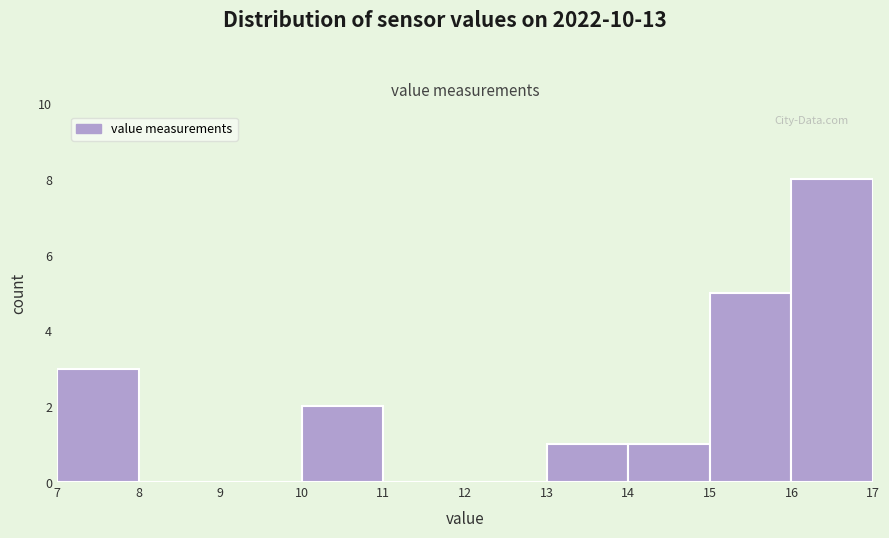

How tall is the bar that spans 14 to 15 on the x-axis? The values are not printed on the chart, so give them approximately, as read against the axis.

1